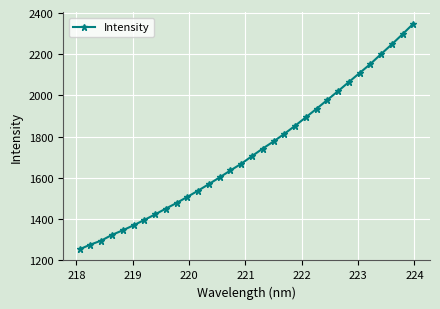

Count the number of data series in this chart.

1